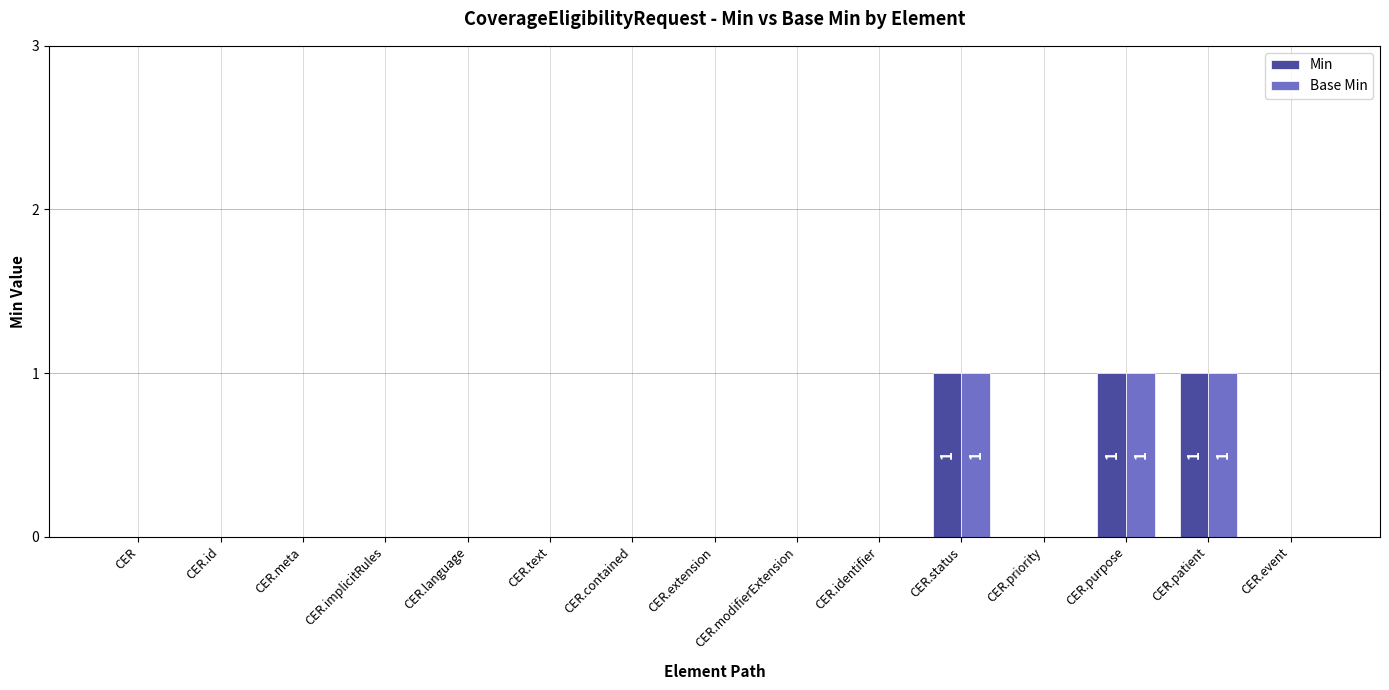

The Min series shows -1 at CER.language. True or false?

False